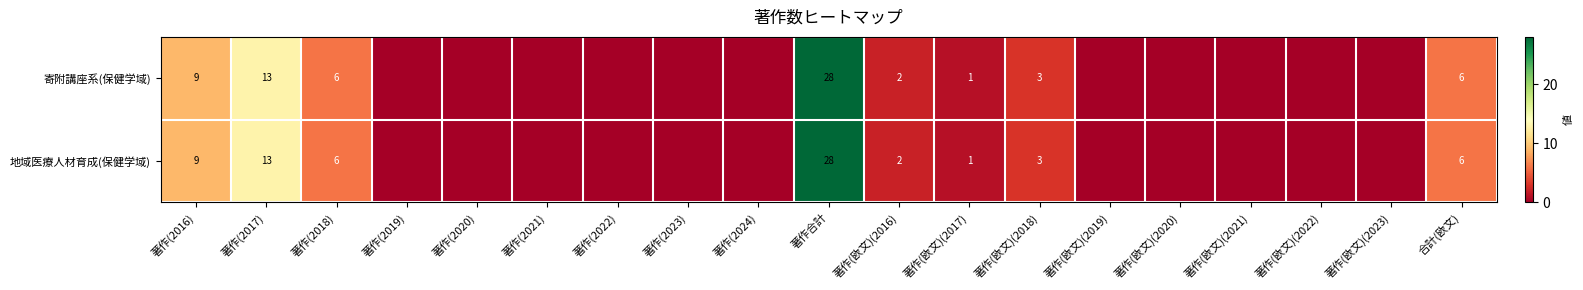

What is the total value across all series at 著作(欧文)(2016)?

4